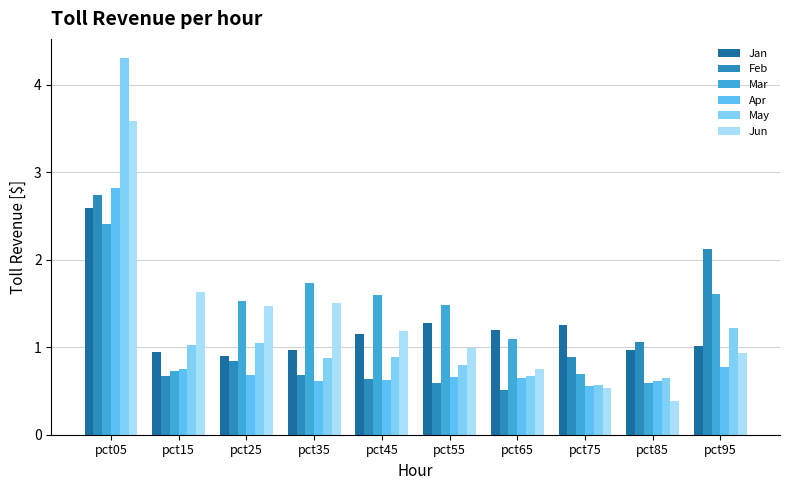

What is the total value across all series at pct45?

6.1